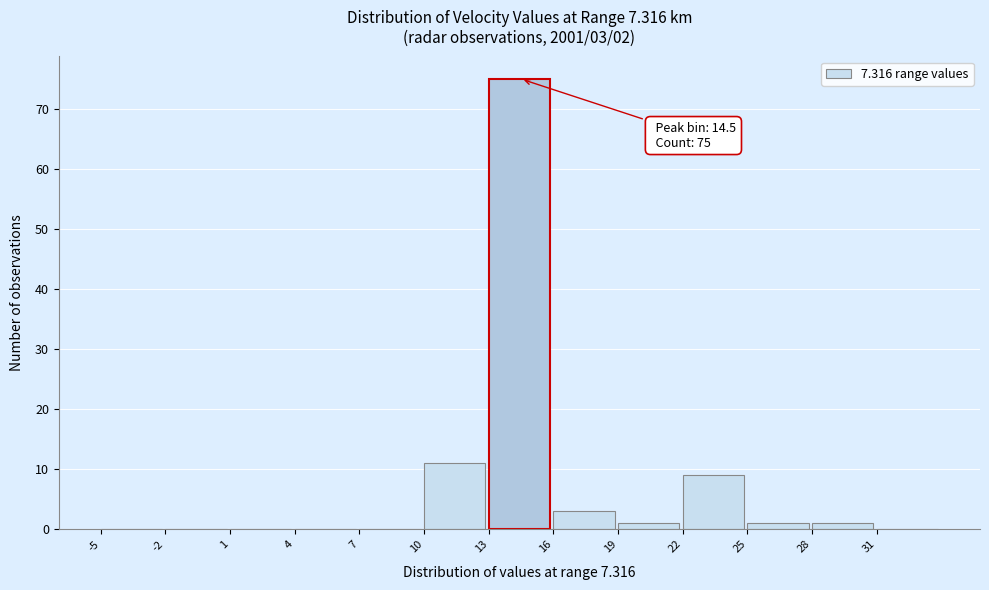

Which range on the x-axis has the tallest bar?

13 to 16